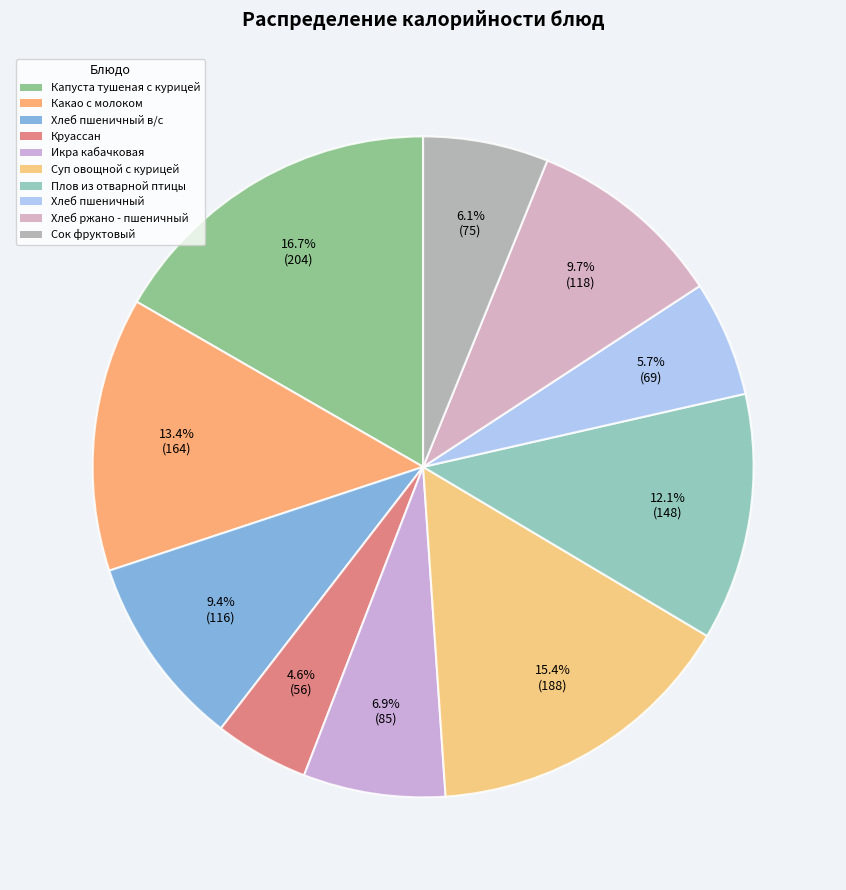

True or false: Капуста тушеная с курицей accounts for 17% of the total.

True